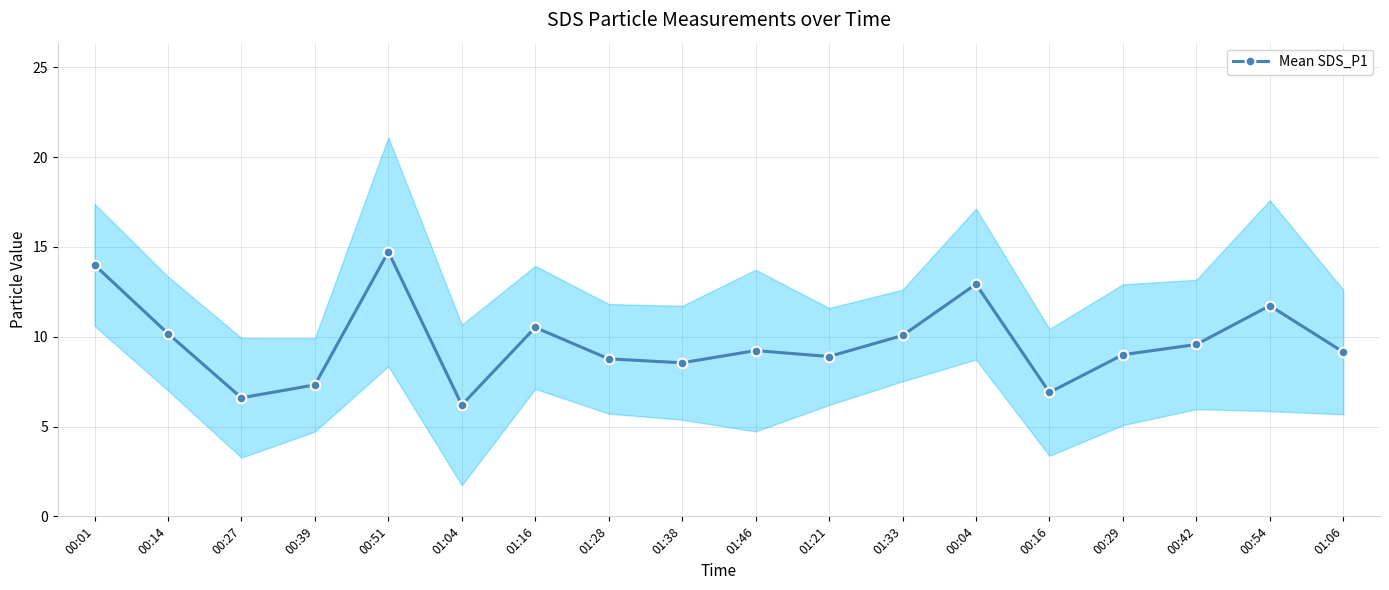

Where does the data first go above 9?

00:01